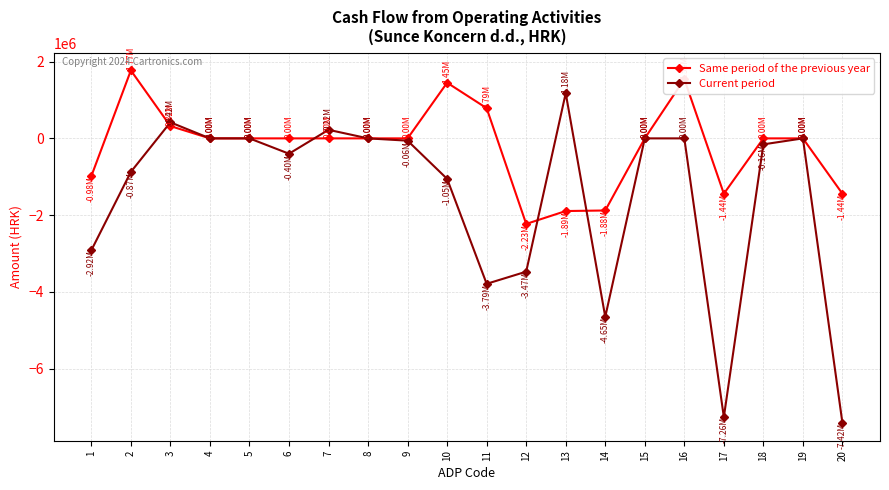

How many data points does each series have?

20